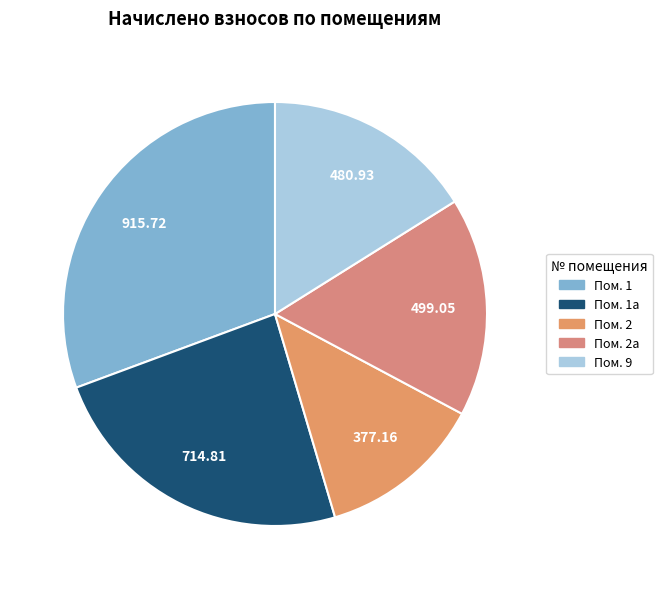

Is there any slice that represents more than half of the pie?

No